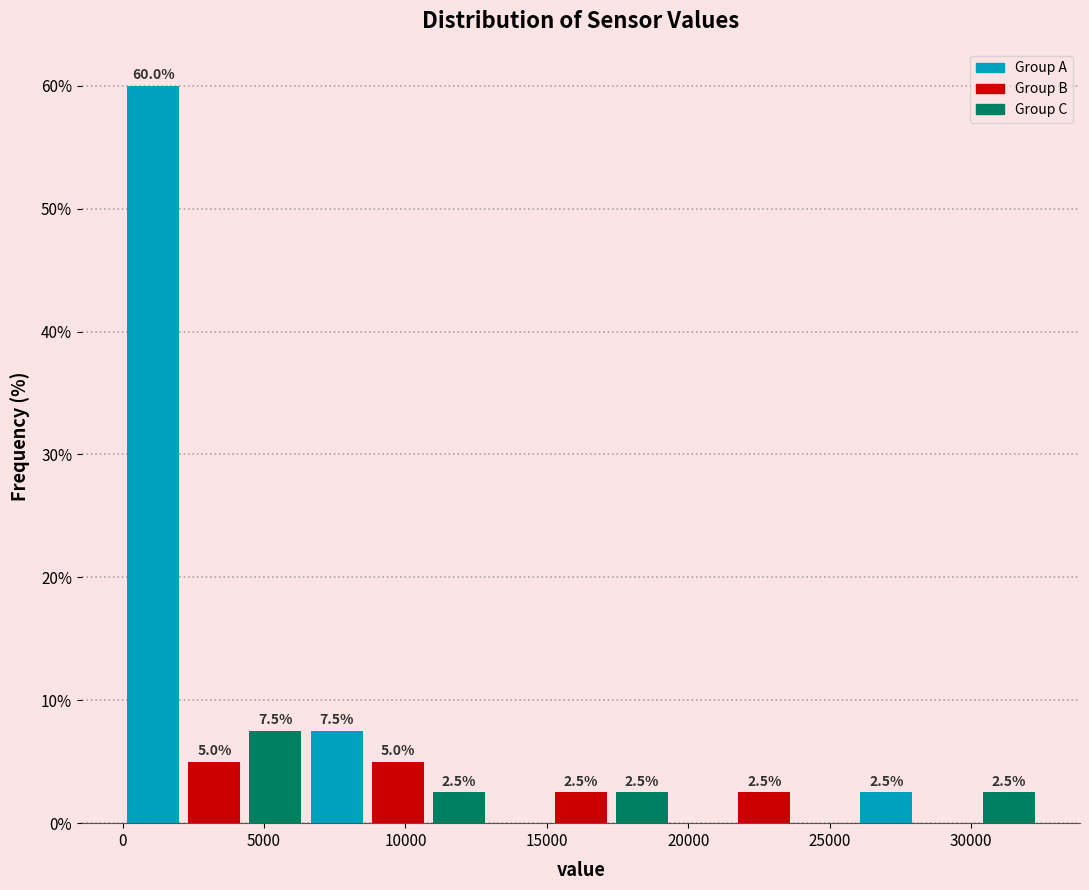

Which range on the x-axis has the tallest bar?

0 to 2000